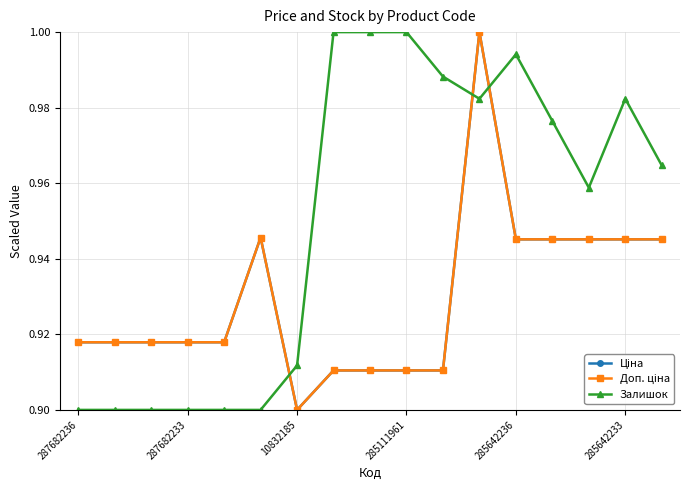

Does the chart have visible grid lines?

Yes